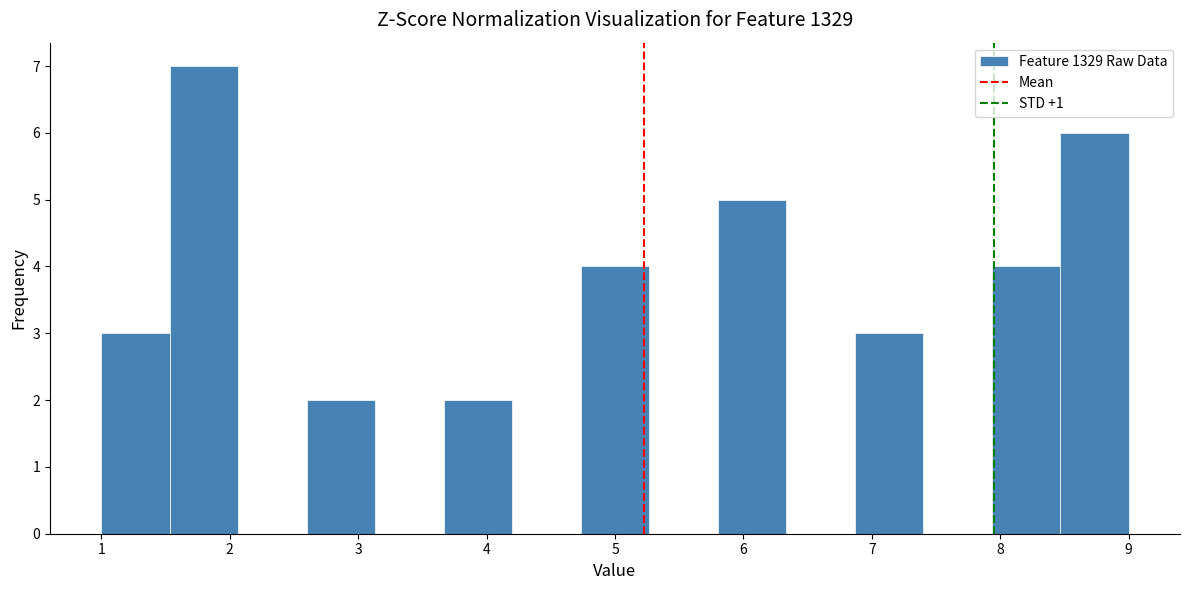

What is the height of the bar covering 7.9 to 8.5 on the x-axis? Neither the bar edges nor the heights are printed on the chart, so give them approximately, as read against the axes.

4